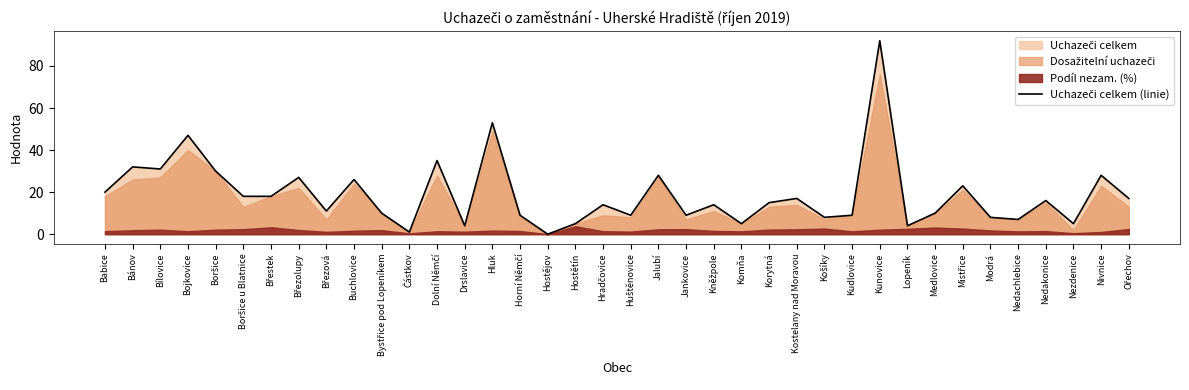

List the labels in order of value, smallest first.

Hostějov, Částkov, Drslavice, Lopeník, Hostětín, Komňa, Nezdenice, Nedachlebice, Košíky, Modrá, Horní Němčí, Huštěnovice, Jankovice, Kudlovice, Bystřice pod Lopeníkem, Medlovice, Březová, Hradčovice, Kněžpole, Korytná, Nedakonice, Kostelany nad Moravou, Ořechov, Boršice u Blatnice, Břestek, Babice, Mistřice, Buchlovice, Březolupy, Jalubí, Nivnice, Boršice, Bílovice, Bánov, Dolní Němčí, Bojkovice, Hluk, Kunovice